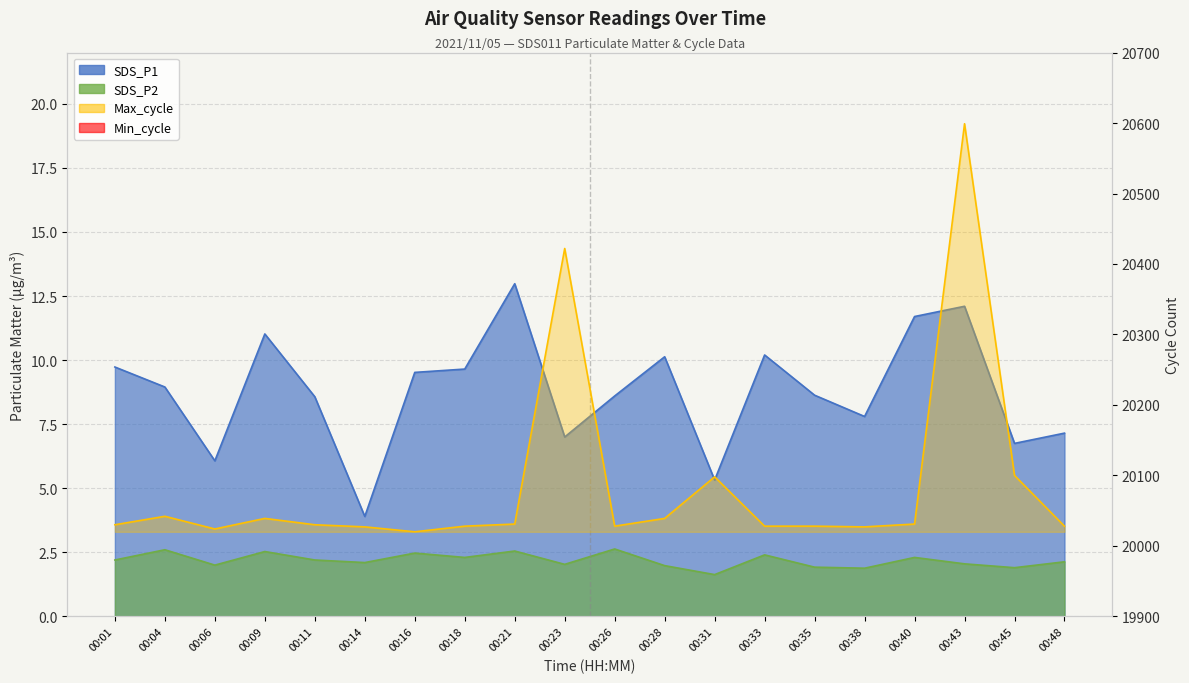

What is the sum of all SDS_P1 values?

175.8